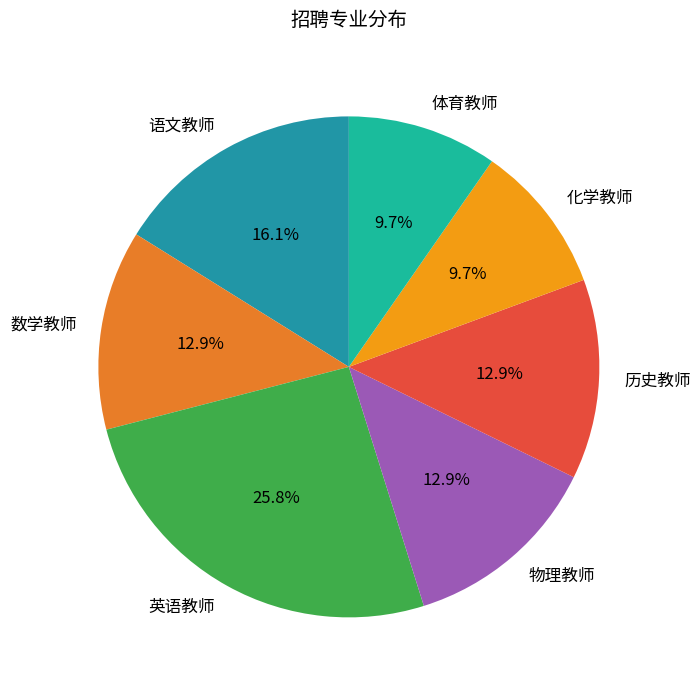

Which slice is the largest?

英语教师